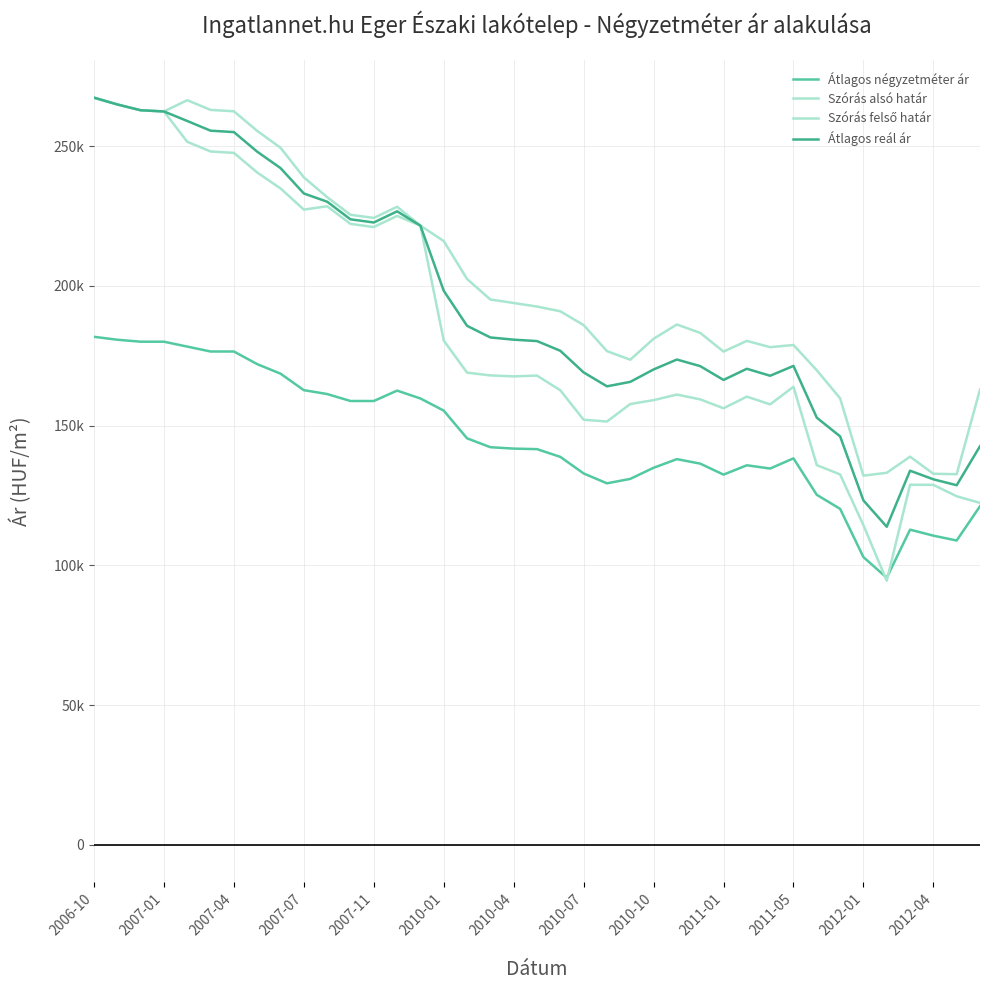

True or false: Átlagos négyzetméter ár has more than 0 interior local peaks.

True